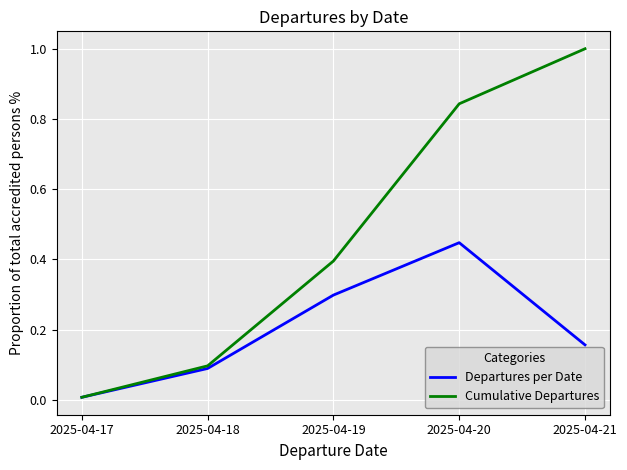

What is the total value across all series at 2025-04-20?

1.3